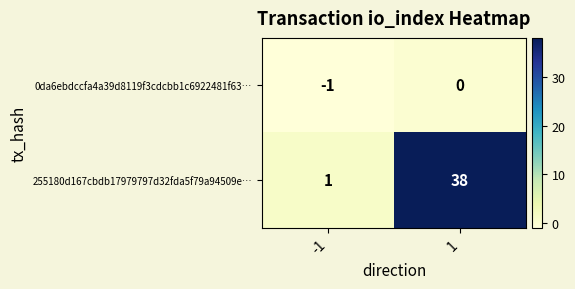

True or false: 255180d167cbdb17979797d32fda5f79a94509e… has a value of 38 at 1.

True